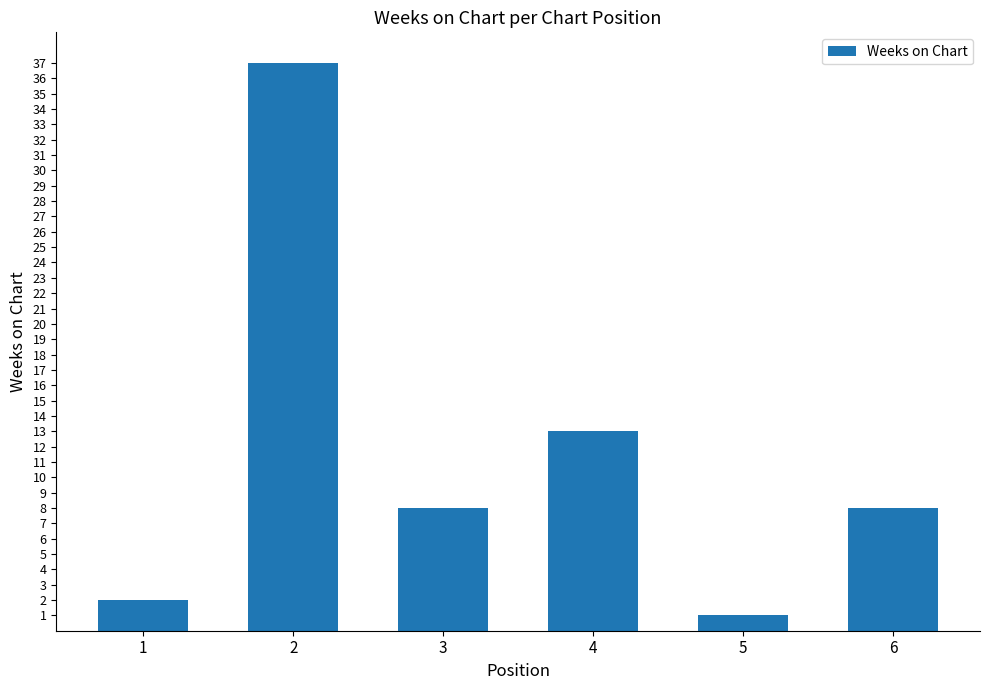

Reading left to right, extract all data points from this chart.

1=2	2=37	3=8	4=13	5=1	6=8